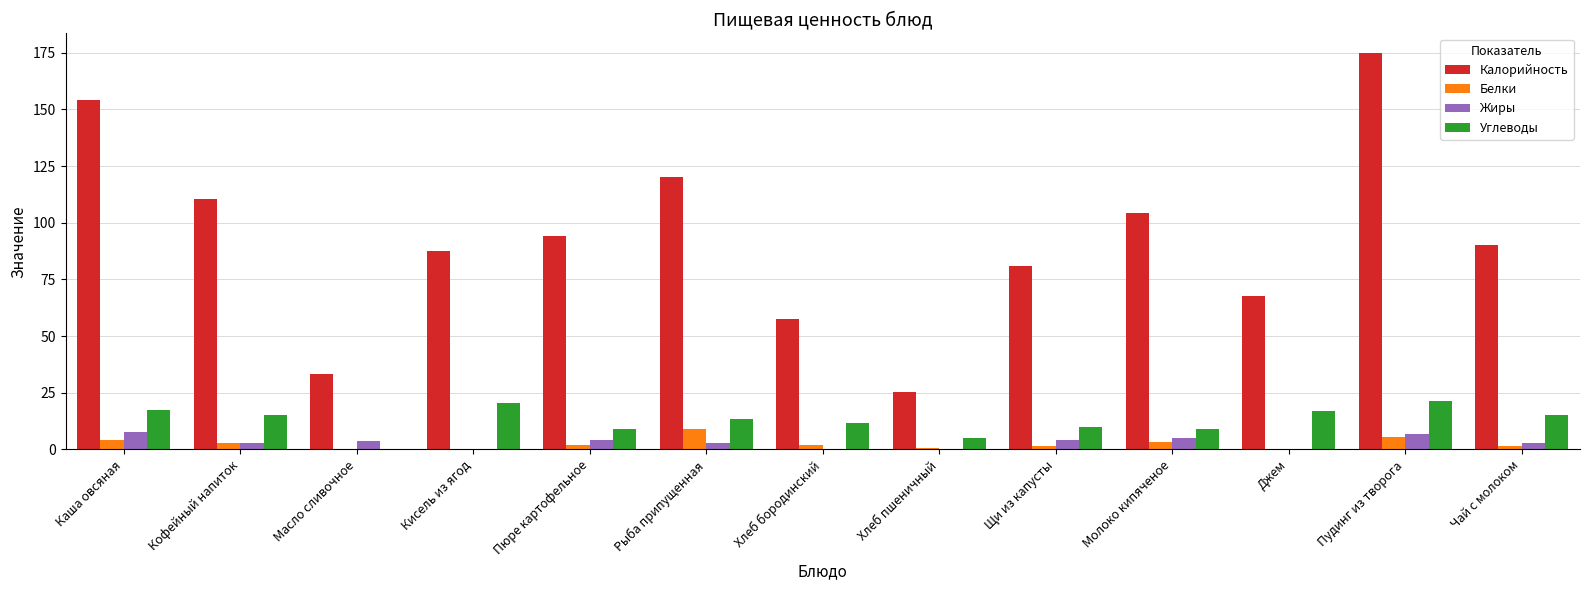

Which series has the largest total across all categories?

Калорийность